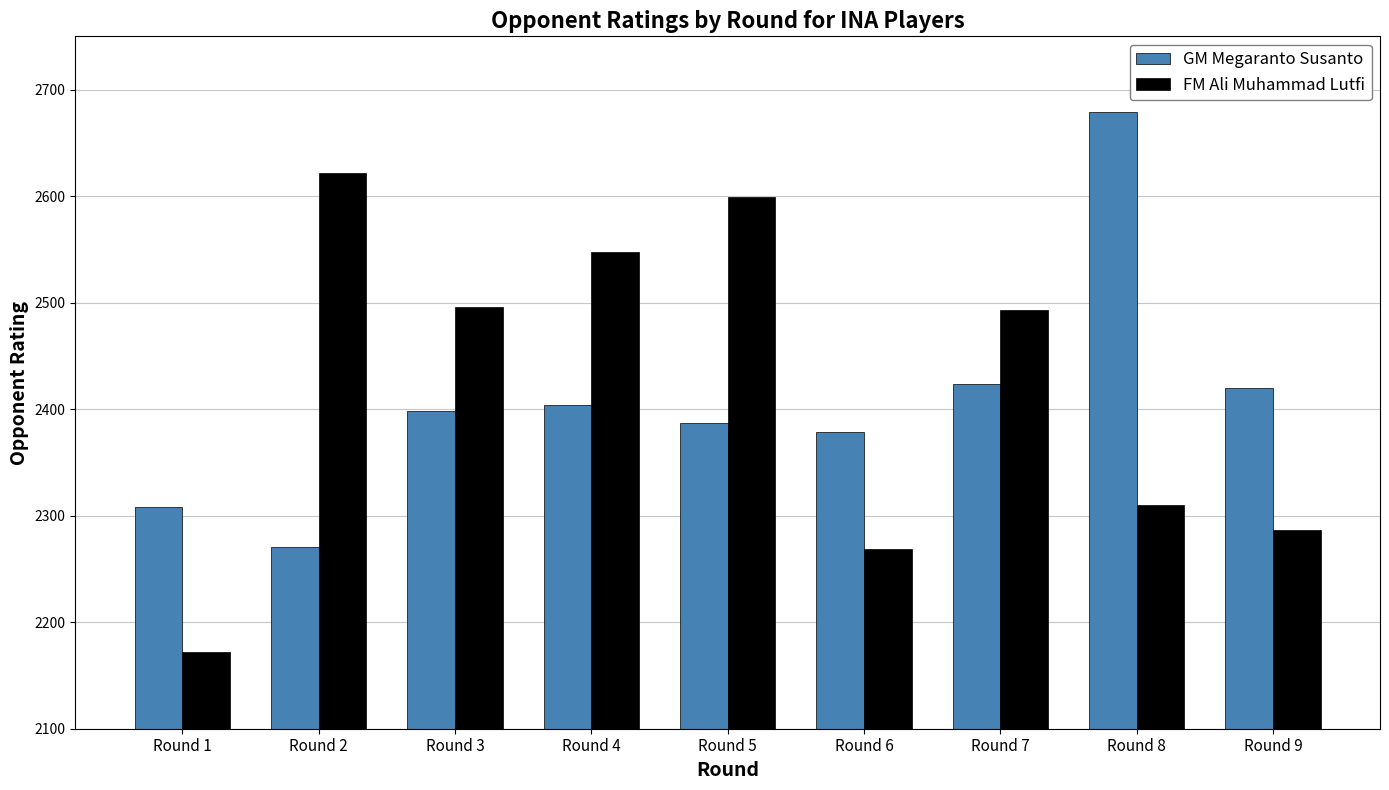

Is it true that GM Megaranto Susanto equals 3615 at Round 4?

False